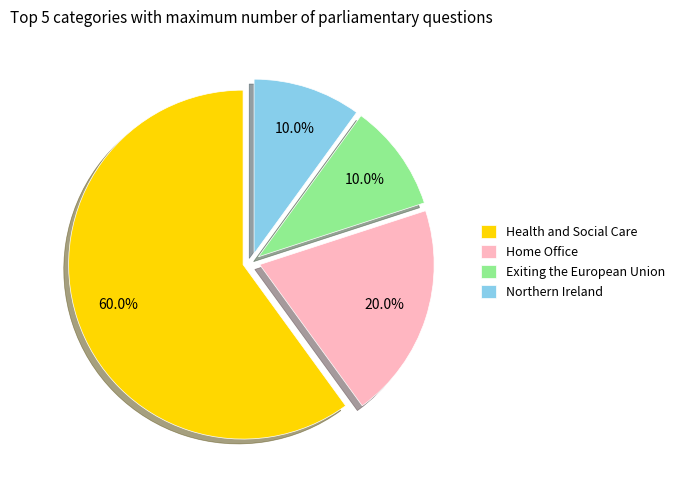

Does Health and Social Care account for over 50% of the chart?

Yes